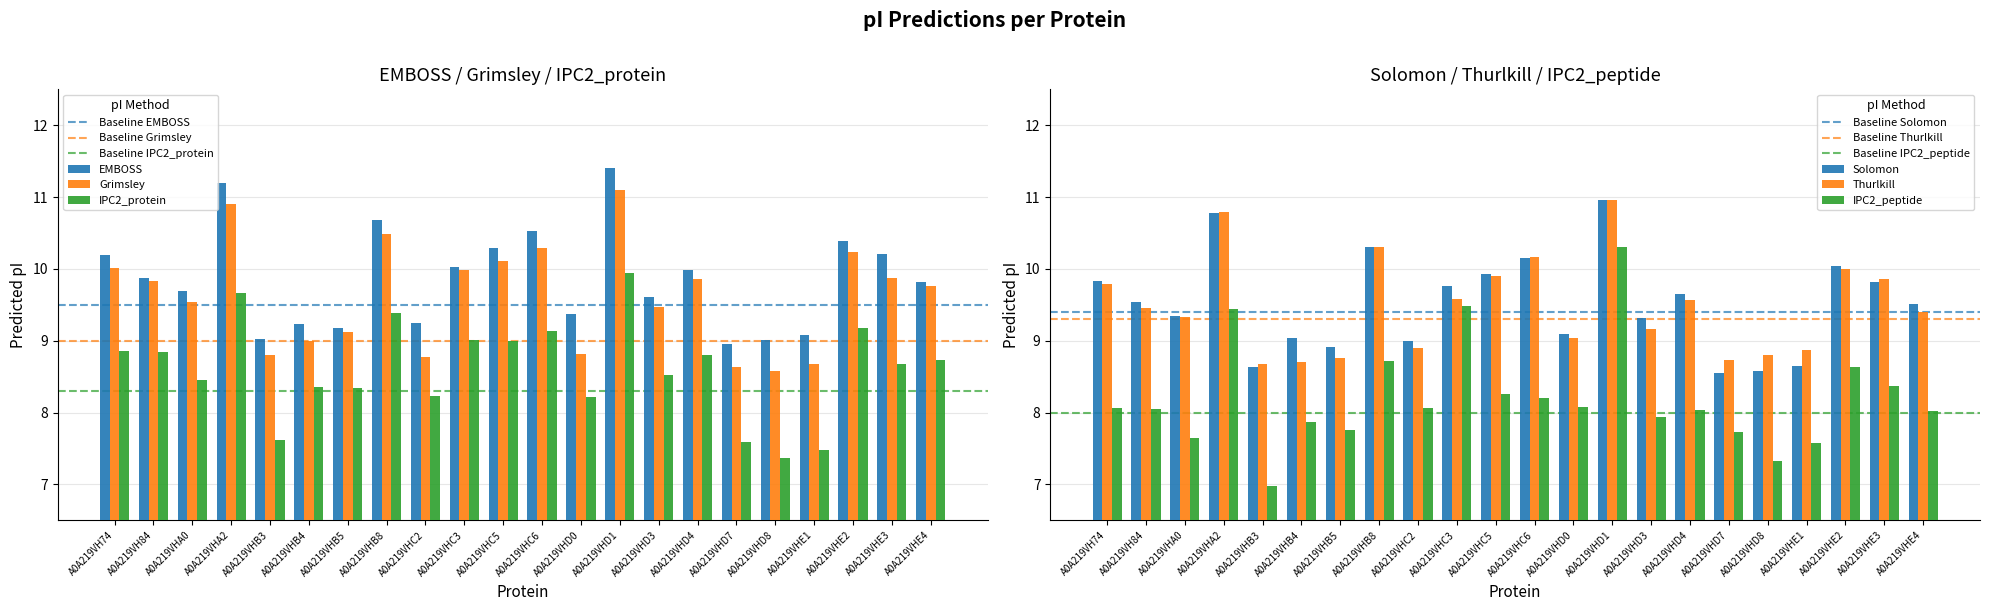

Where does the IPC2_protein series first go above 8?

A0A219VH74